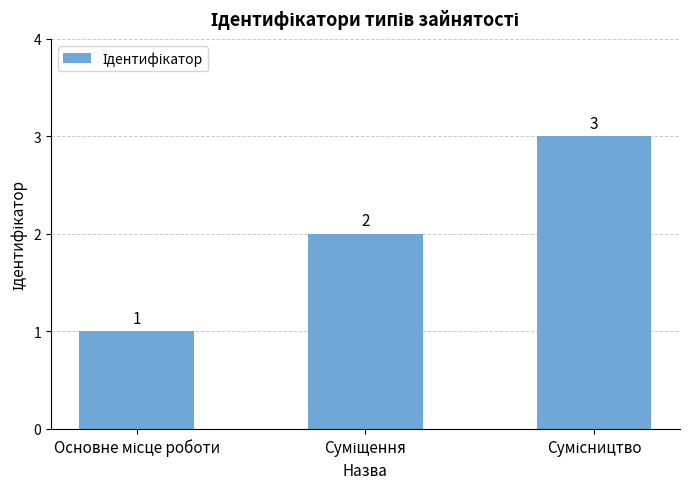

Count the values in the range 1 to 3.

3